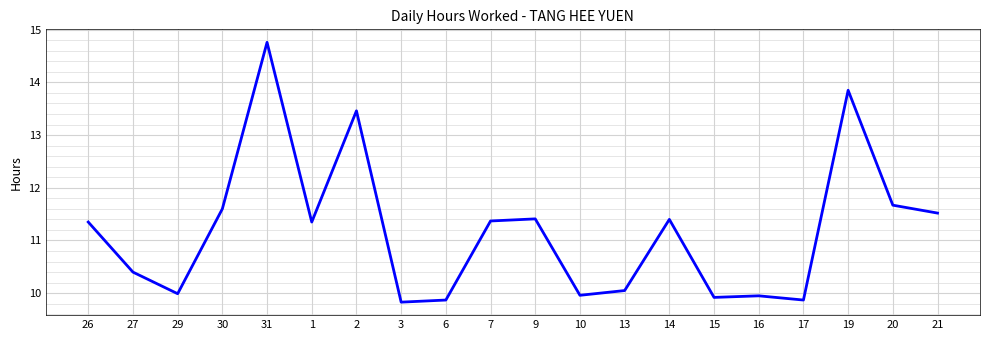

The chart shows a value of 14.8 at 3. True or false?

False